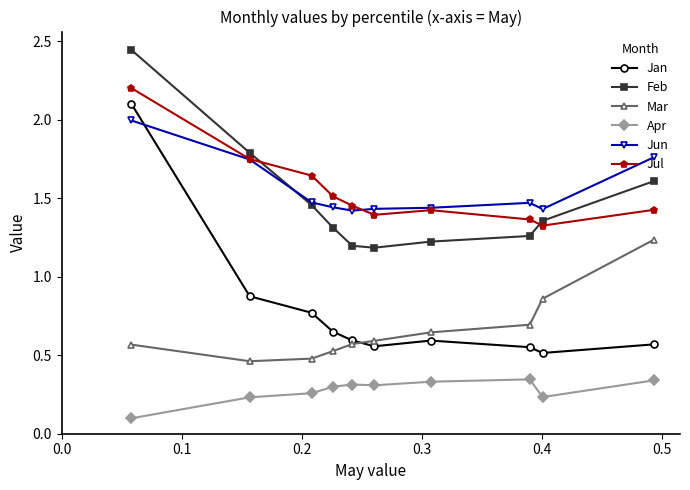

Which series has the widest spread of values?

Jan